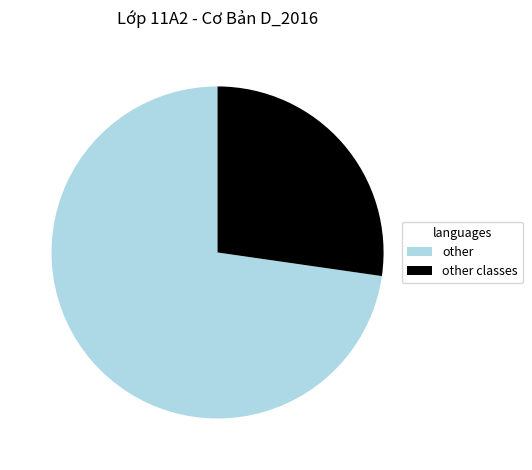

How many slices are in this pie chart?

2